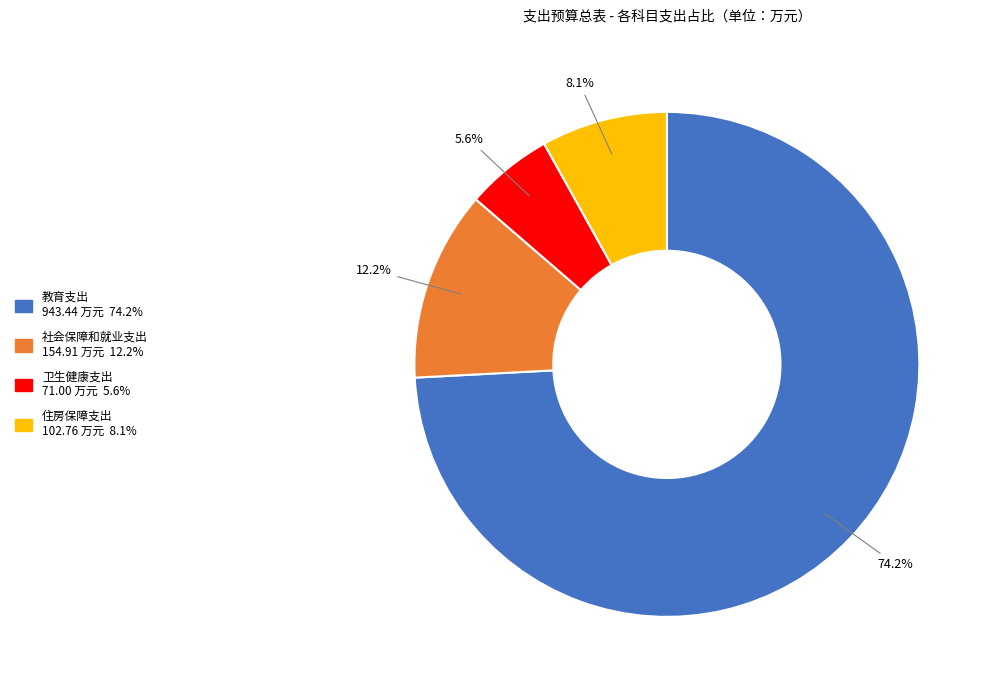

What is the smallest slice in the pie chart?

卫生健康支出